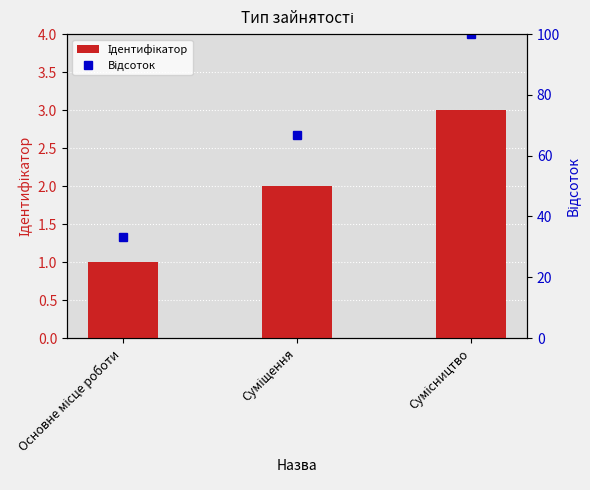

What position from the right is Основне місце роботи?

3